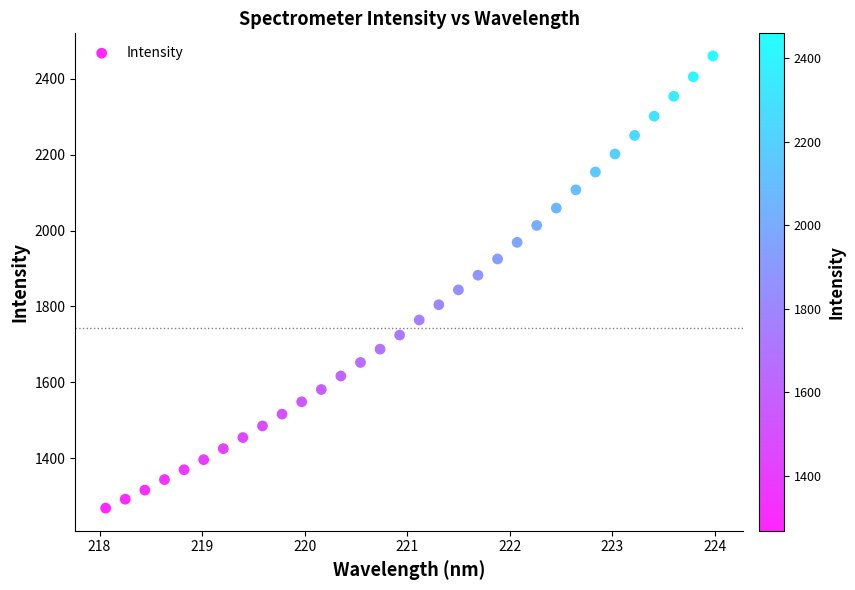

What is the range of Y values (max minus min)?

1191.3